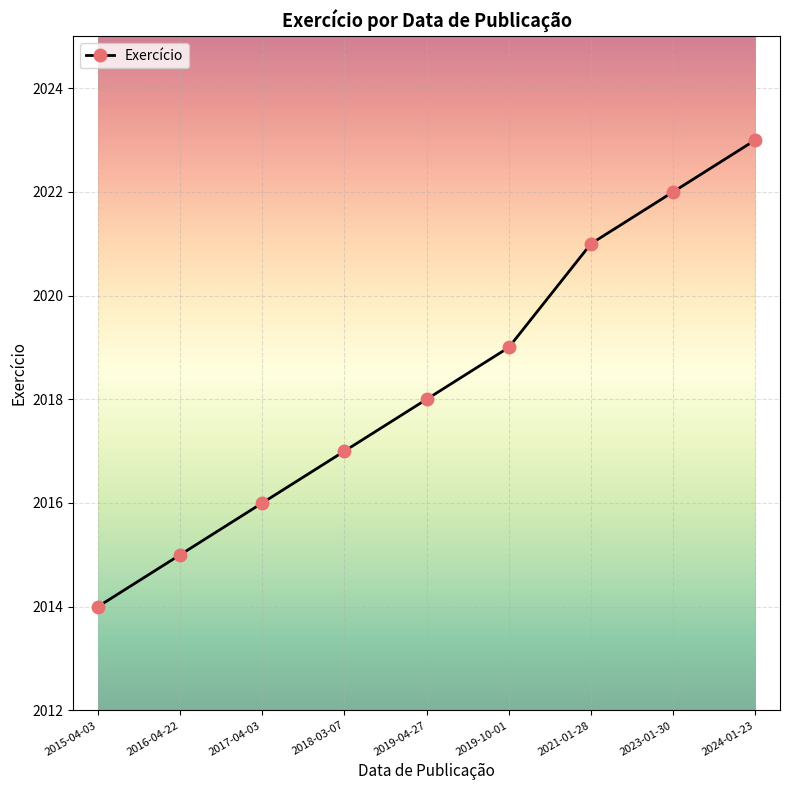

Reading left to right, extract all data points from this chart.

2015-04-03=2014	2016-04-22=2015	2017-04-03=2016	2018-03-07=2017	2019-04-27=2018	2019-10-01=2019	2021-01-28=2021	2023-01-30=2022	2024-01-23=2023